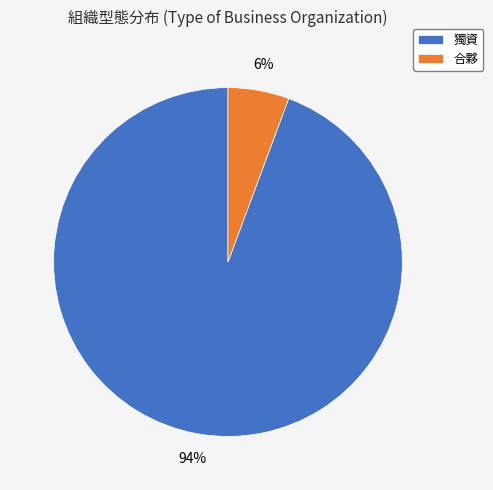

To the nearest percent, what percentage of the pie is 獨資?

94%